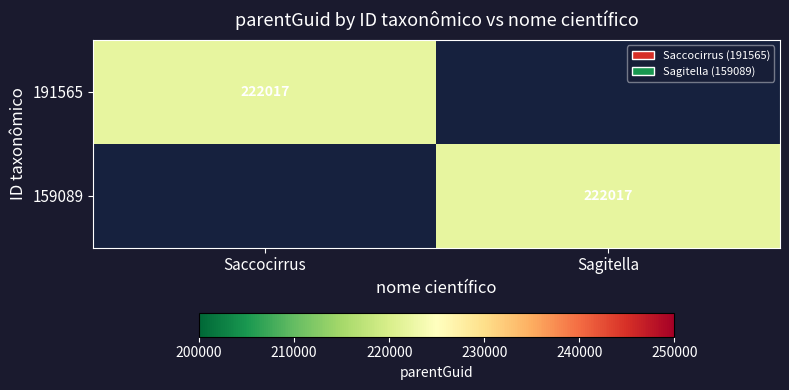

True or false: 159089 has a value of 77138 at Sagitella.

False